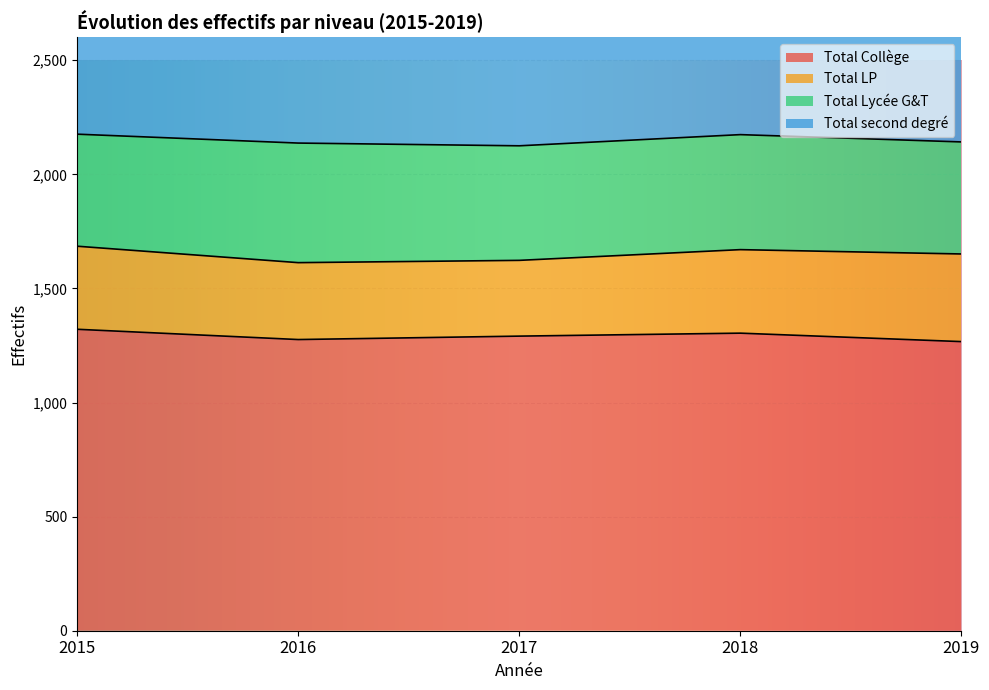

Which category has the highest value in the Total second degré series?

2015